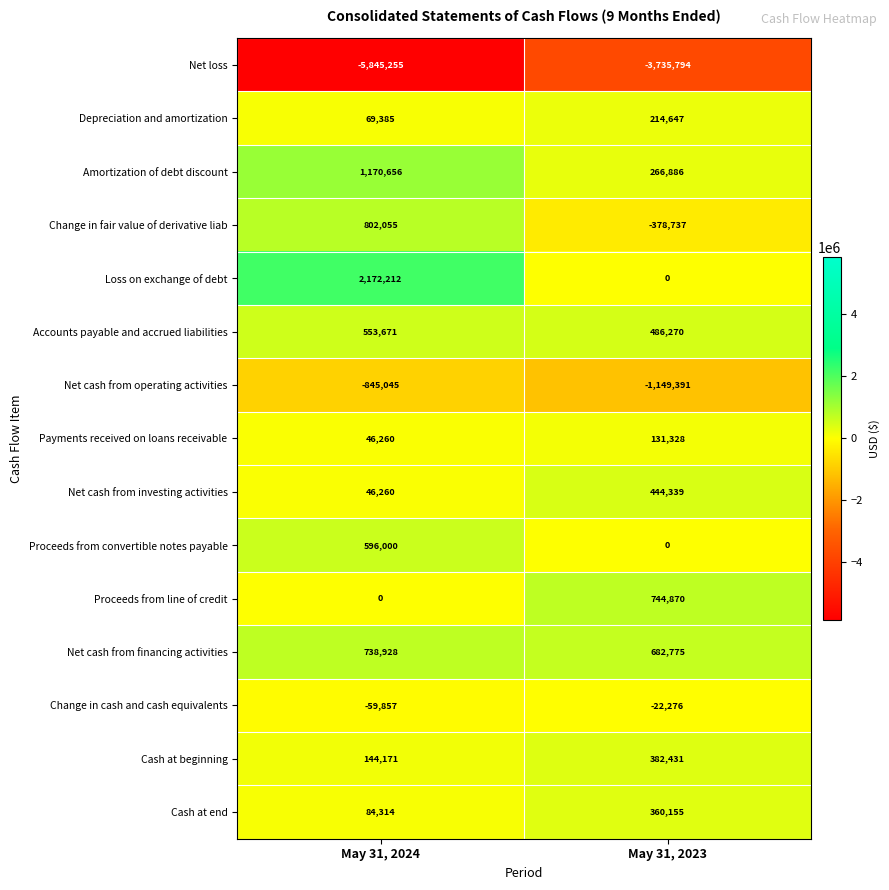

Reading left to right, extract all data points from this chart.

Net loss: May 31, 2024=-5845255	May 31, 2023=-3735794
Depreciation and amortization: May 31, 2024=69385	May 31, 2023=214647
Amortization of debt discount: May 31, 2024=1170656	May 31, 2023=266886
Change in fair value of derivative liab: May 31, 2024=802055	May 31, 2023=-378737
Loss on exchange of debt: May 31, 2024=2172212	May 31, 2023=0
Accounts payable and accrued liabilities: May 31, 2024=553671	May 31, 2023=486270
Net cash from operating activities: May 31, 2024=-845045	May 31, 2023=-1149391
Payments received on loans receivable: May 31, 2024=46260	May 31, 2023=131328
Net cash from investing activities: May 31, 2024=46260	May 31, 2023=444339
Proceeds from convertible notes payable: May 31, 2024=596000	May 31, 2023=0
Proceeds from line of credit: May 31, 2024=0	May 31, 2023=744870
Net cash from financing activities: May 31, 2024=738928	May 31, 2023=682775
Change in cash and cash equivalents: May 31, 2024=-59857	May 31, 2023=-22276
Cash at beginning: May 31, 2024=144171	May 31, 2023=382431
Cash at end: May 31, 2024=84314	May 31, 2023=360155